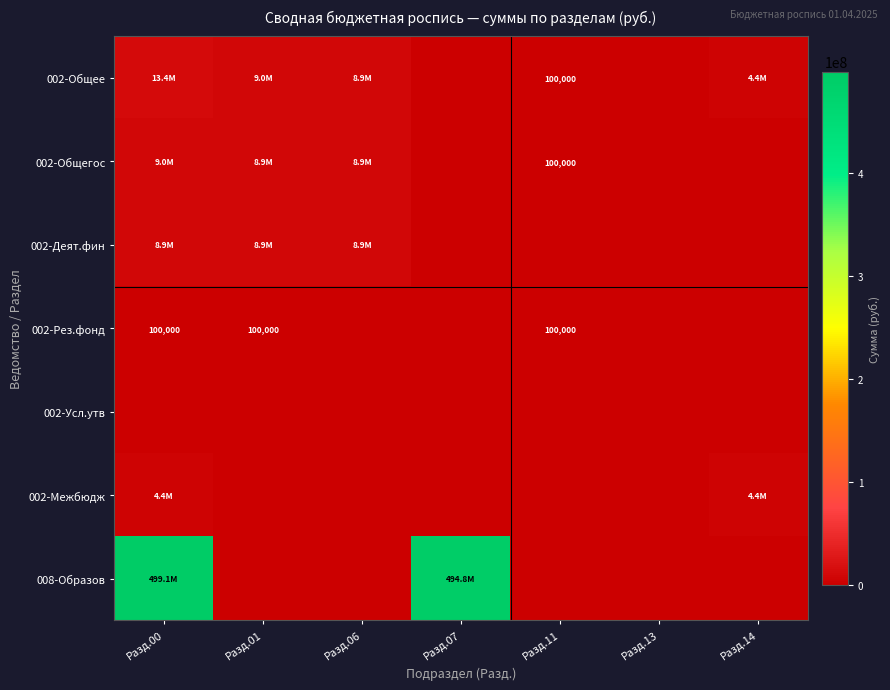

The value of 002-Деят.фин at Разд.00 is 8918400. True or false?

True